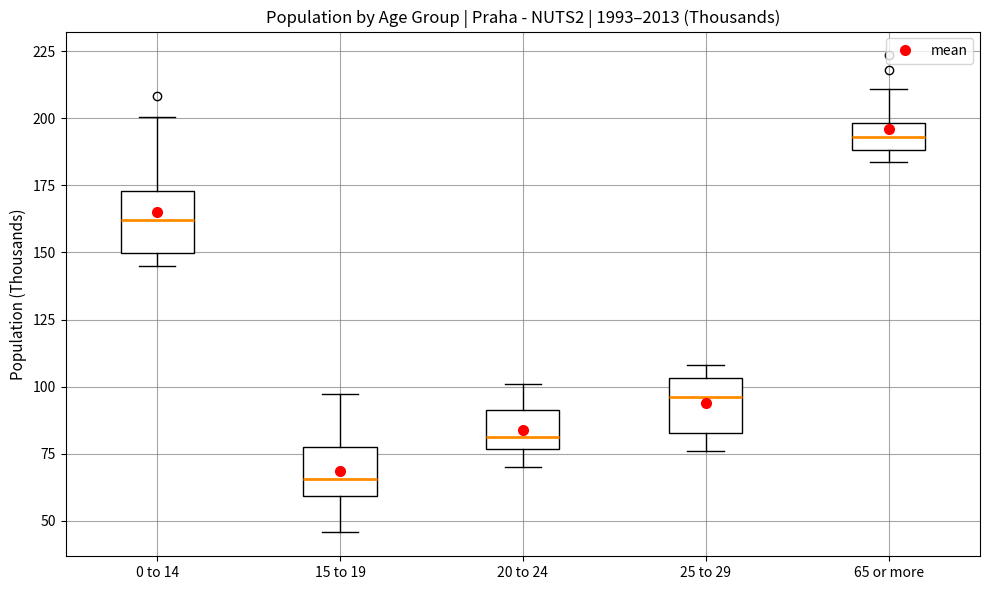

Which box has the lowest median line?

15 to 19